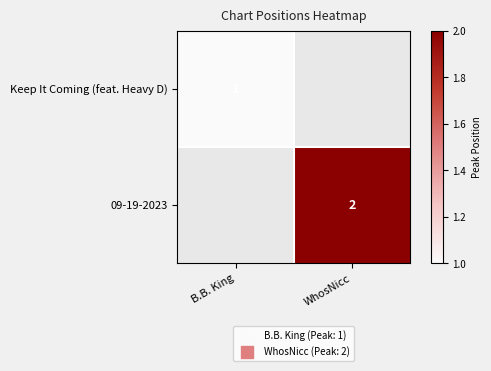

How many categories are shown in the chart?

2